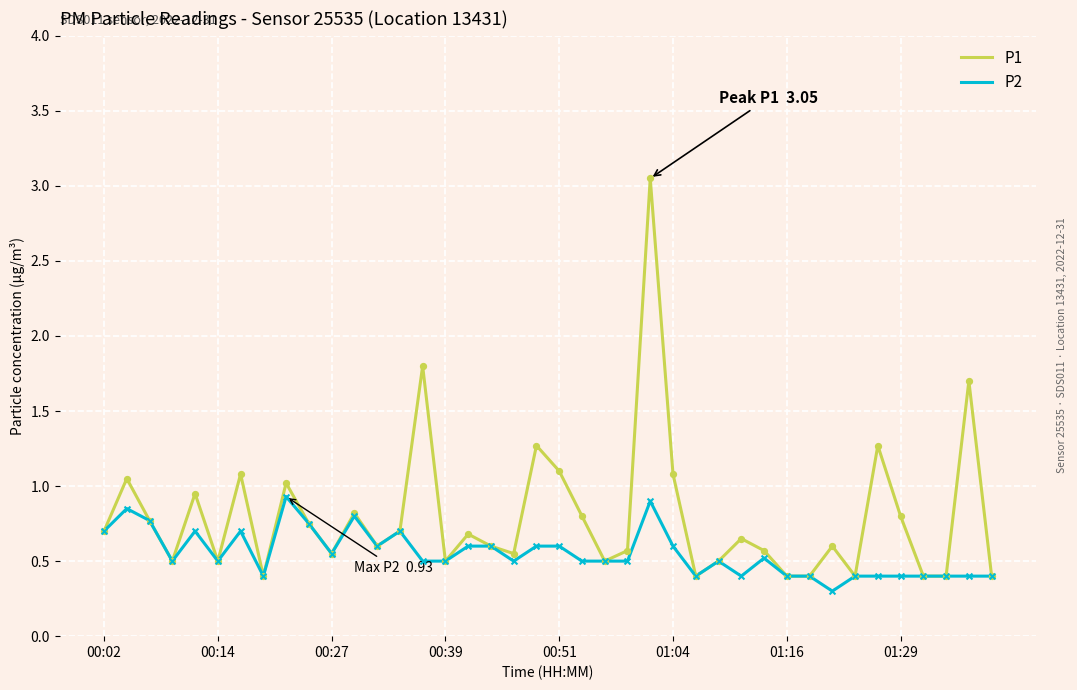

Which series has the largest total across all categories?

P1